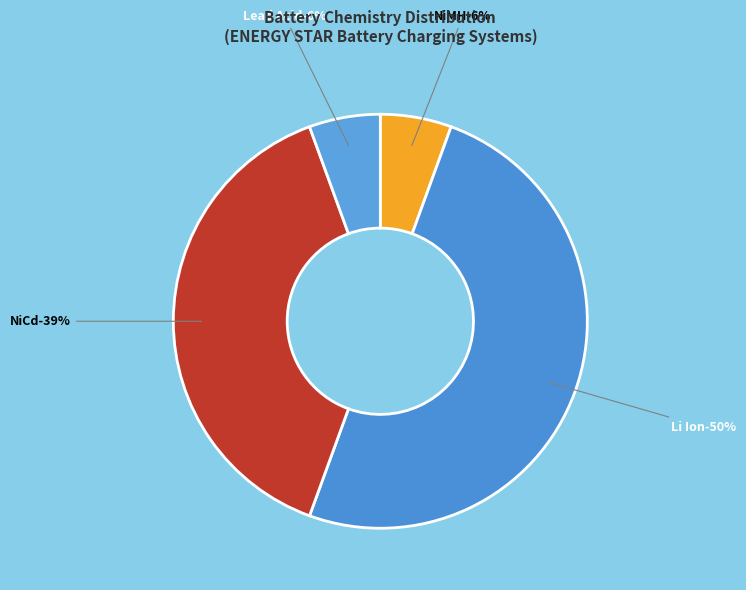

Approximately how many times larger is the value at NiMH compared to Lead Acid?

1.0